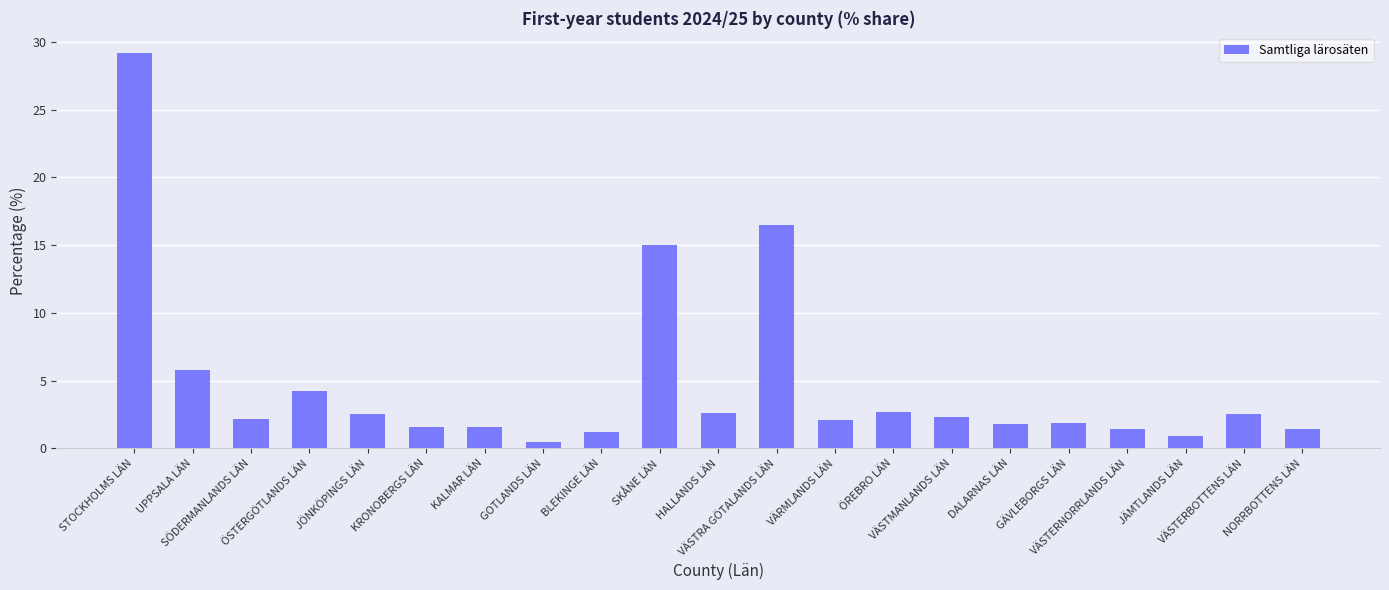

Is it true that the value at VÄSTERNORRLANDS LÄN is 1.4?

True